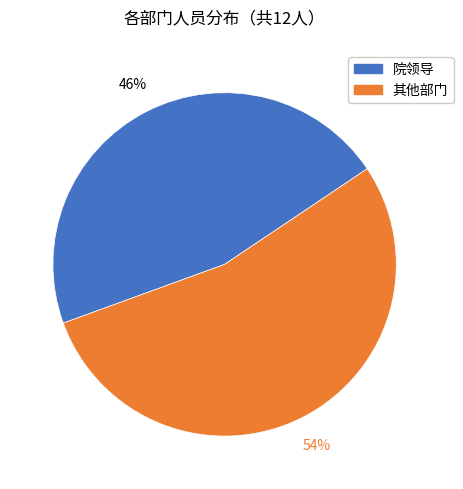

Does any single category account for the majority?

Yes